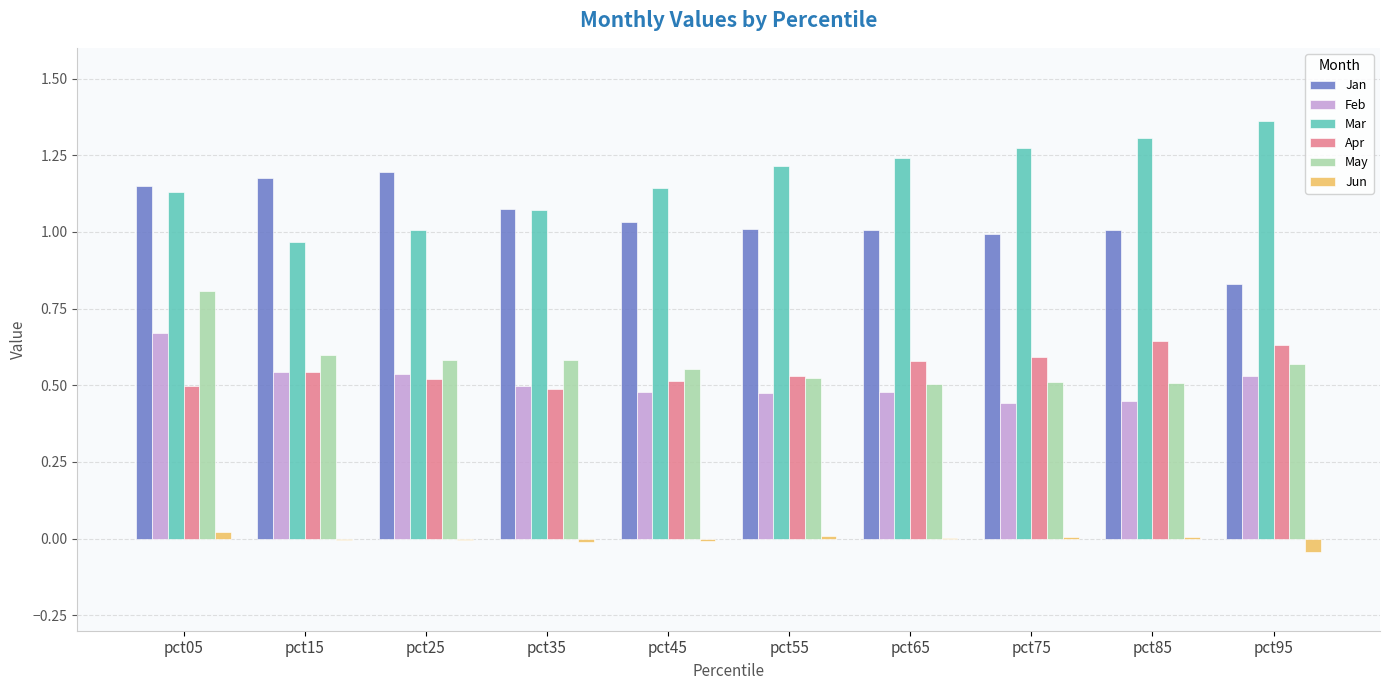

What are all the series names shown in the legend?

Jan, Feb, Mar, Apr, May, Jun